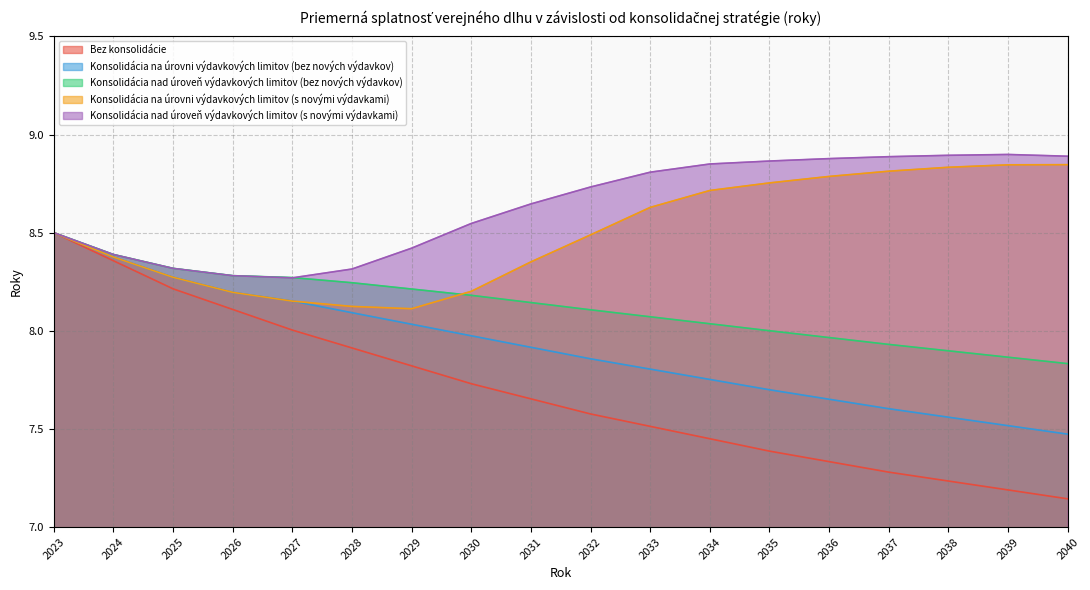

True or false: Bez konsolidácie has a value of 10.4 at 2032.

False